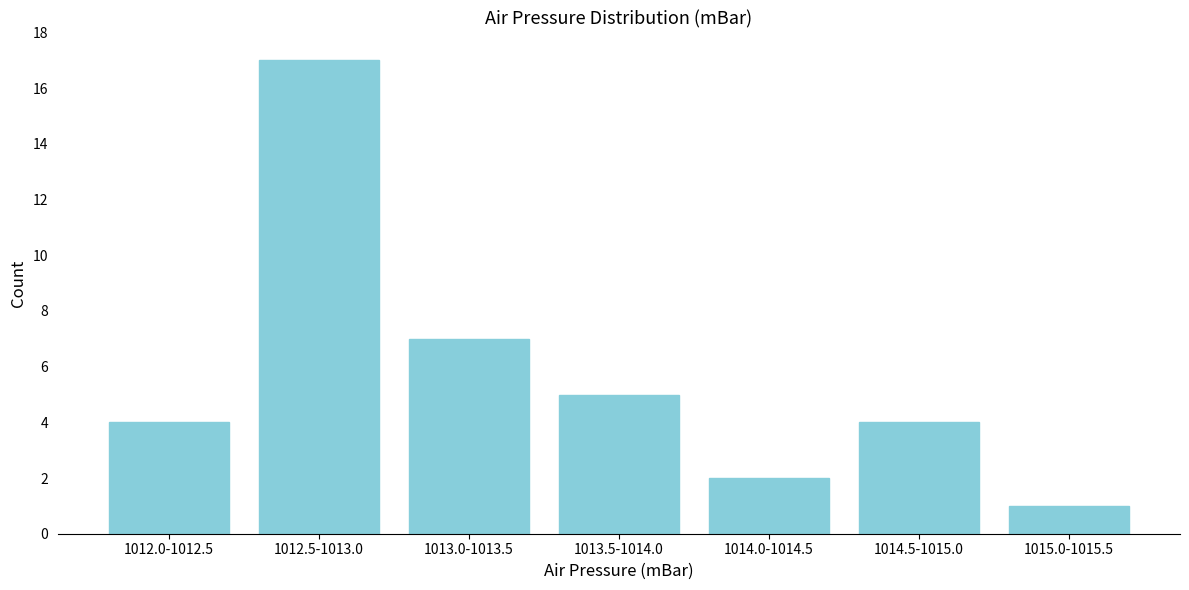

Reading left to right, extract all data points from this chart.

1012.0-1012.5=4	1012.5-1013.0=17	1013.0-1013.5=7	1013.5-1014.0=5	1014.0-1014.5=2	1014.5-1015.0=4	1015.0-1015.5=1